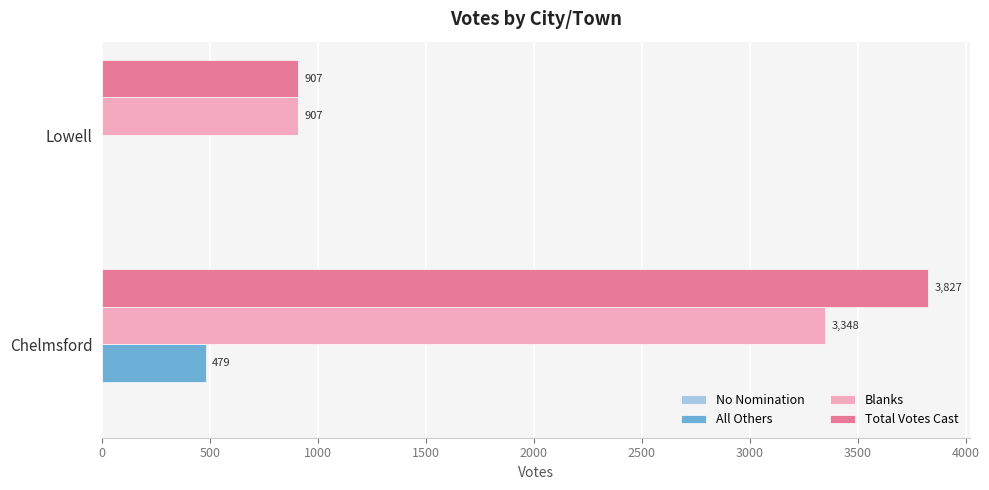

Count the number of categories in the chart.

2